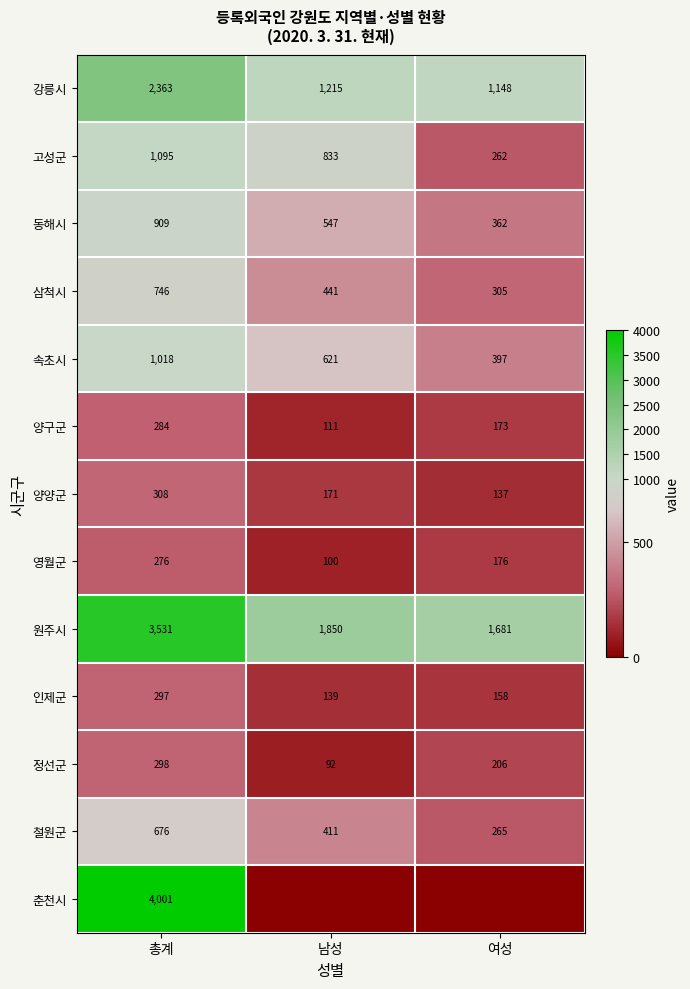

Which has a higher value, 남성 or 총계?

총계